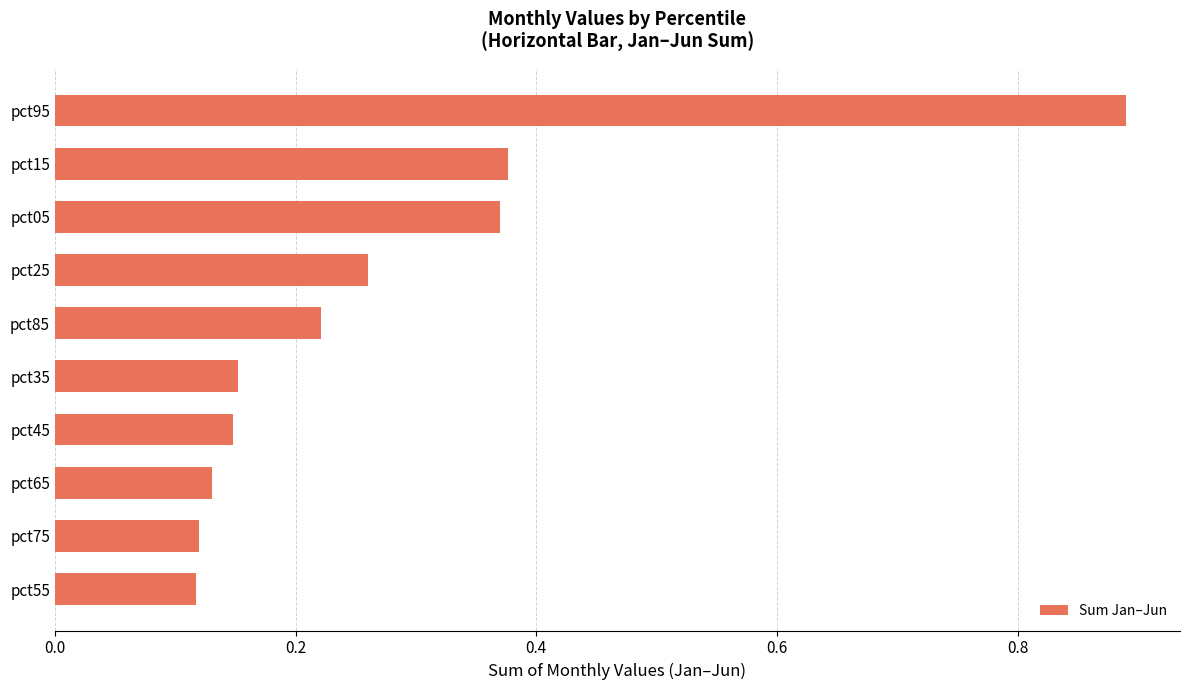

What is the change in value from pct45 to pct25?

+0.1